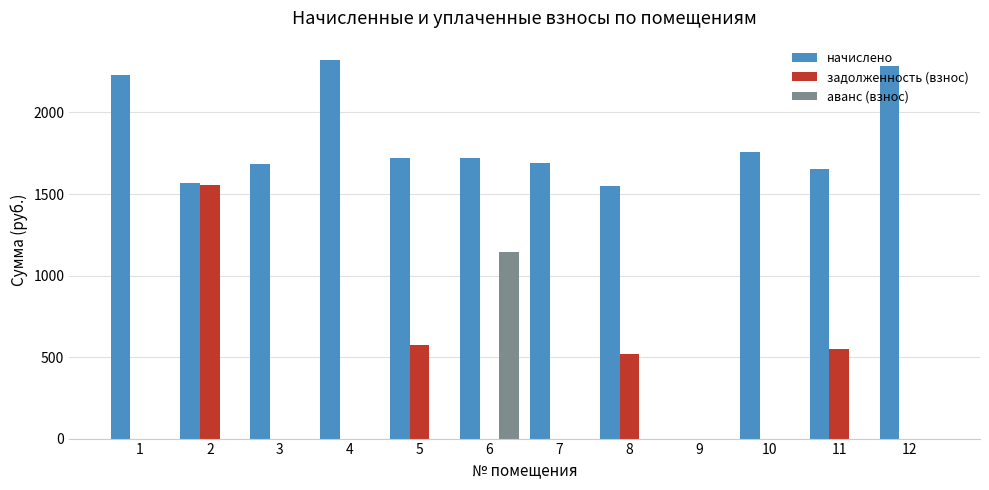

Which series changed the most between 3 and 12?

начислено